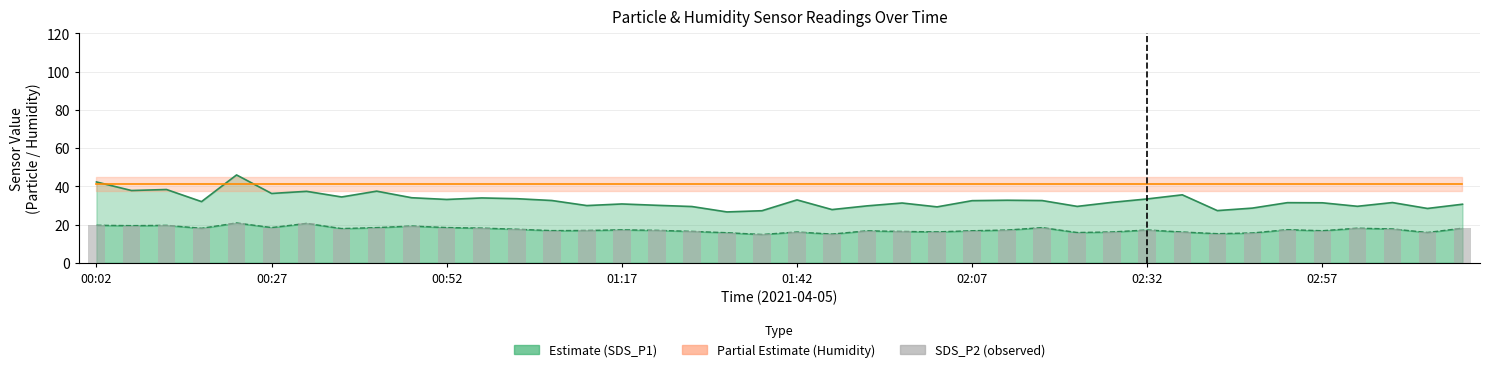

Reading left to right, extract all data points from this chart.

SDS_P1: 42.3	37.8	38.3	32.0	46.0	36.3	37.4	34.4	37.5	34.0	33.1	33.9	33.5	32.6	29.9	30.8	30.1	29.4	26.6	27.2	32.9	27.8	29.8	31.3	29.2	32.5	32.7	32.5	29.5	31.6	33.4	35.5	27.3	28.6	31.4	31.4	29.6	31.5	28.4	30.6
SDS_P2: 19.6	19.4	19.6	18.1	20.8	18.4	20.6	17.9	18.4	19.2	18.4	18.1	17.6	16.8	16.9	17.2	17.0	16.4	15.7	14.8	16.1	15.0	16.7	16.4	16.2	16.8	17.1	18.4	15.8	16.1	17.2	16.1	15.2	15.6	17.3	16.8	18.1	17.7	15.8	18.1
Humidity (scaled): 41.0	41.0	41.0	41.0	41.0	41.0	41.0	41.0	41.0	41.0	41.0	41.0	41.0	41.0	41.0	41.0	41.0	41.0	41.0	41.0	41.0	41.0	41.0	41.0	41.0	41.0	41.0	41.0	41.0	41.0	41.0	41.0	41.0	41.0	41.0	41.0	41.0	41.0	41.0	41.0
SDS_P2 (bars): 19.6	19.4	19.6	18.1	20.8	18.4	20.6	17.9	18.4	19.2	18.4	18.1	17.6	16.8	16.9	17.2	17.0	16.4	15.7	14.8	16.1	15.0	16.7	16.4	16.2	16.8	17.1	18.4	15.8	16.1	17.2	16.1	15.2	15.6	17.3	16.8	18.1	17.7	15.8	18.1